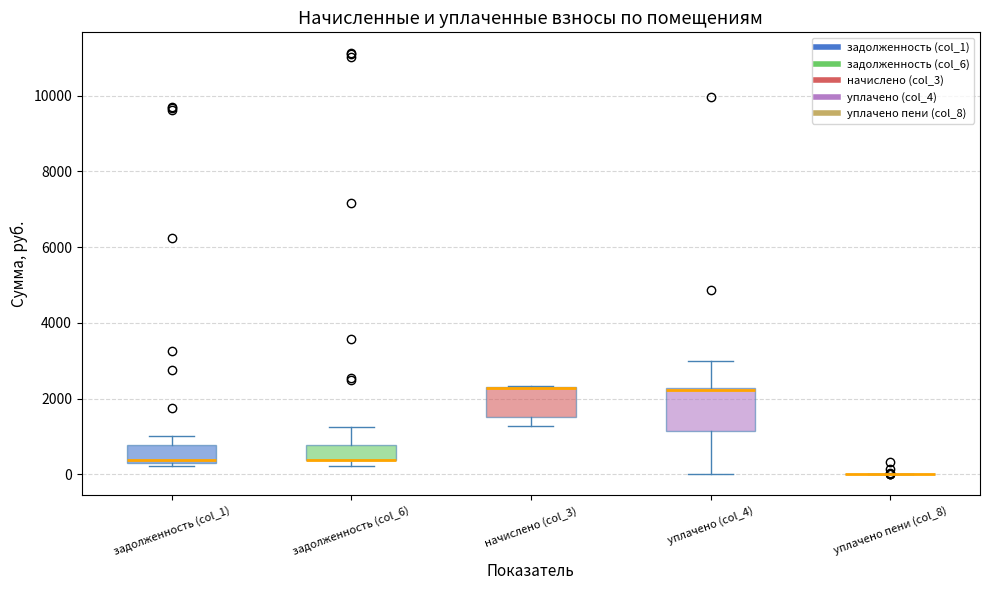

Which box is the tallest, from its lower edge to its upper edge?

уплачено (col_4)